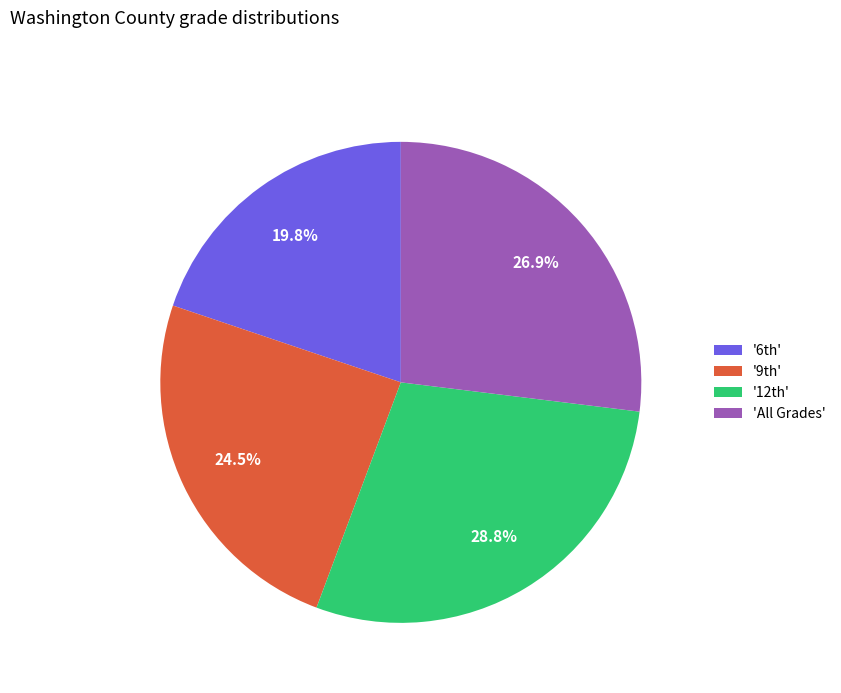

Rank the categories by value from highest to lowest.

'12th', 'All Grades', '9th', '6th'